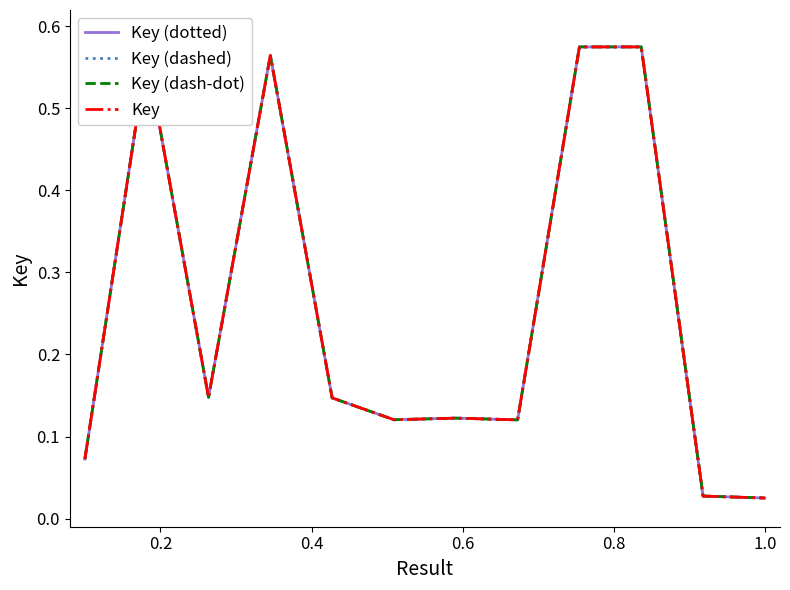

What is the sum of all Key (dash-dot) values?

3.1